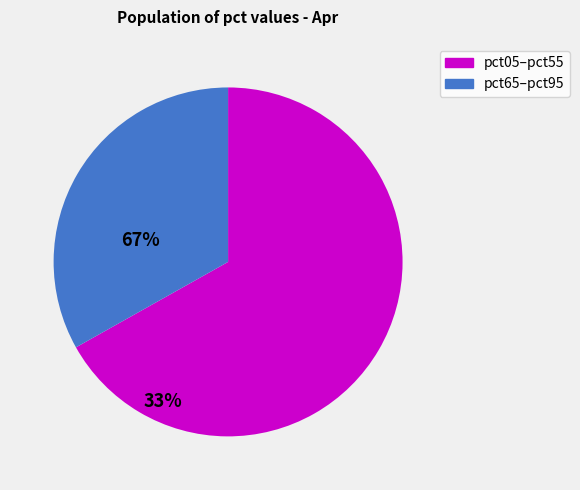

Count the number of slices in the pie.

2